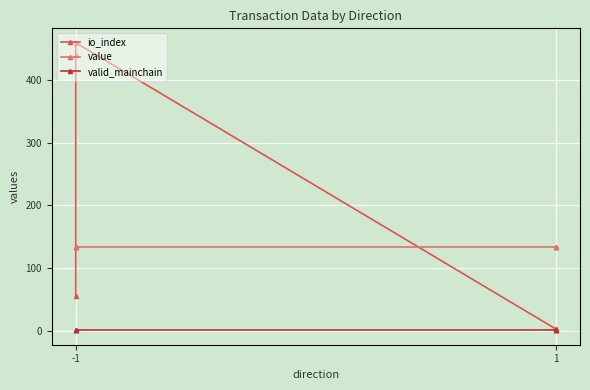

The valid_mainchain series shows 0.3 at 1. True or false?

False